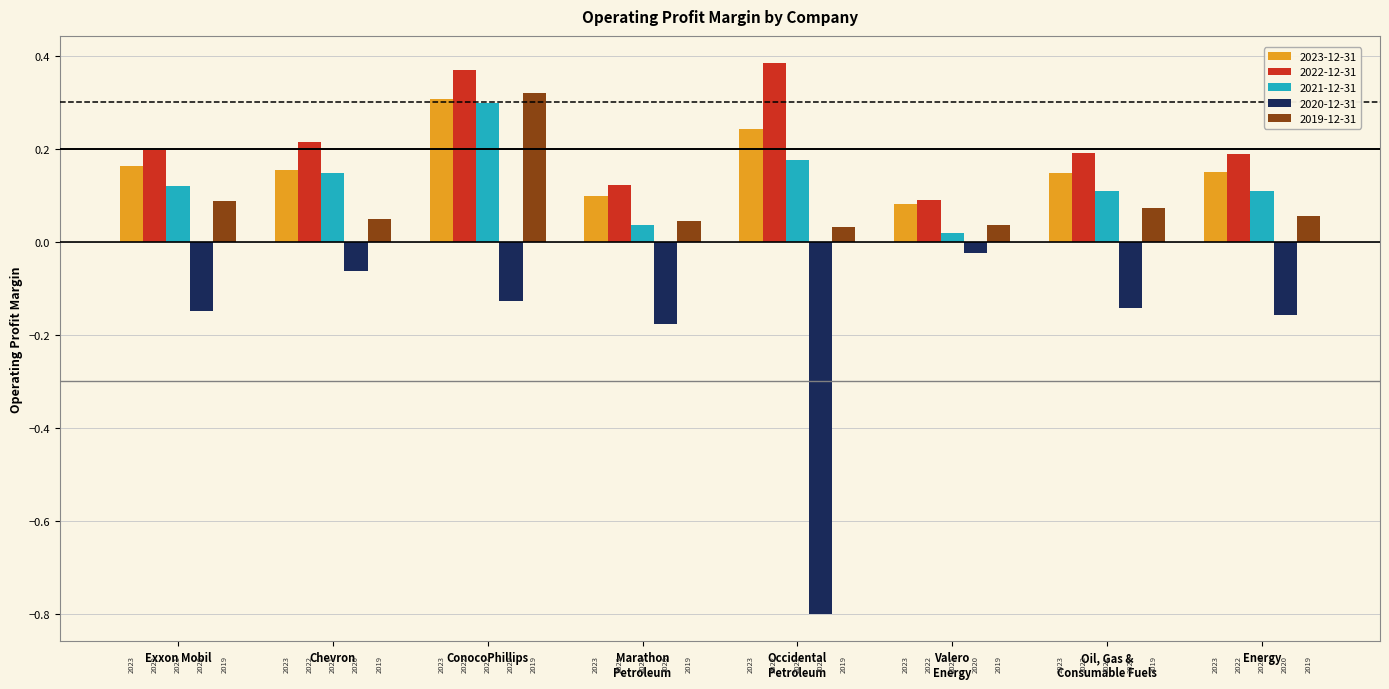

The value of 2023-12-31 at Occidental
Petroleum is 0.1. True or false?

False